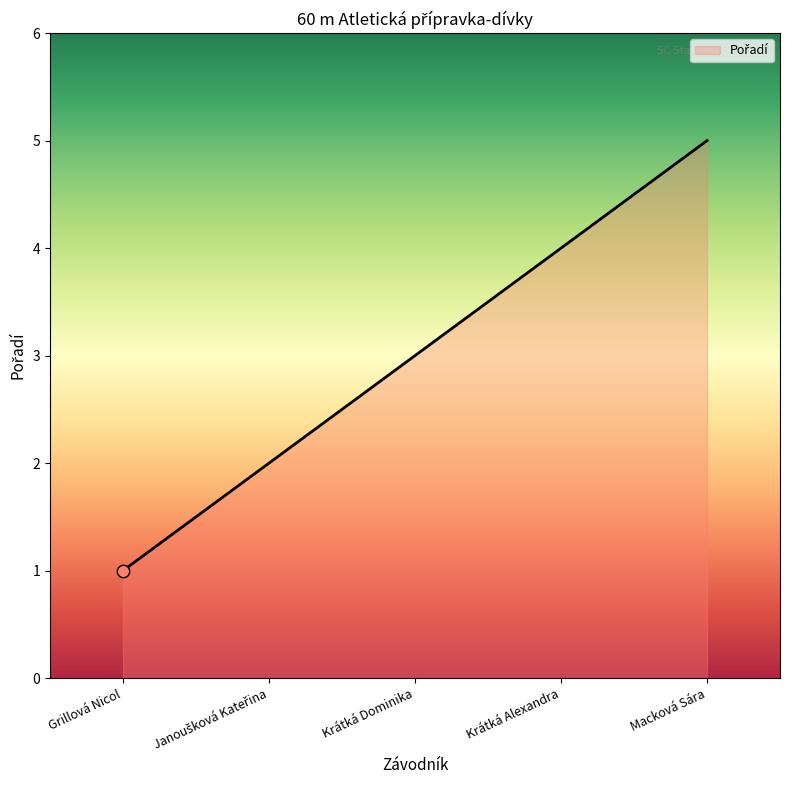

What is the change in value from Grillová Nicol to Macková Sára?

+4